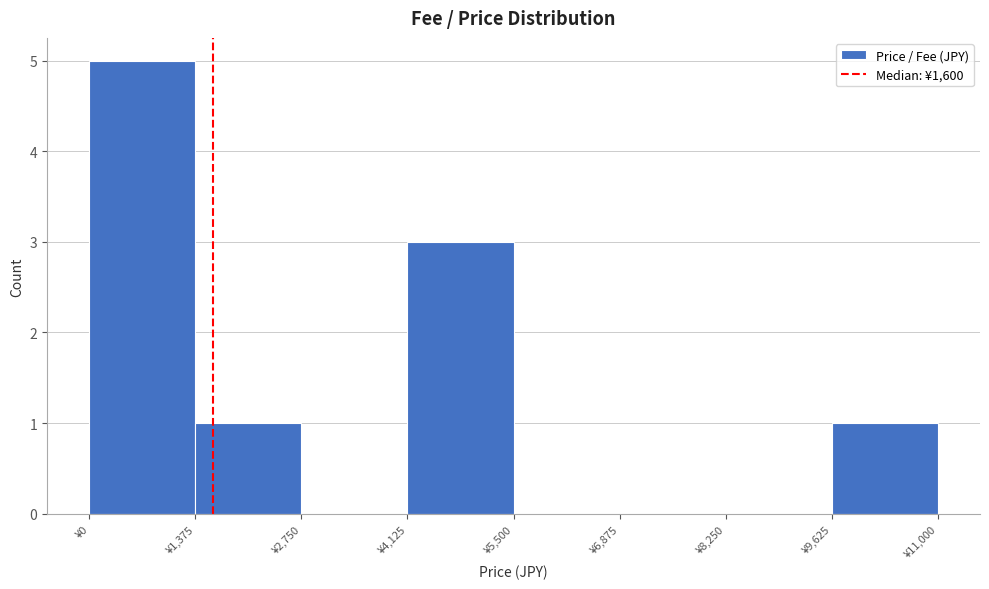

Reading left to right, transcribe this chart: for each bar, give the range it covers on the x-axis and its height. Neither the bar edges nor the heights are printed on the chart, so give them approximately, as read against the axes.

0 to 1400: 5
1400 to 2800: 1
2800 to 4200: 0
4200 to 5600: 3
5600 to 6800: 0
6800 to 8200: 0
8200 to 9600: 0
9600 to 11000: 1